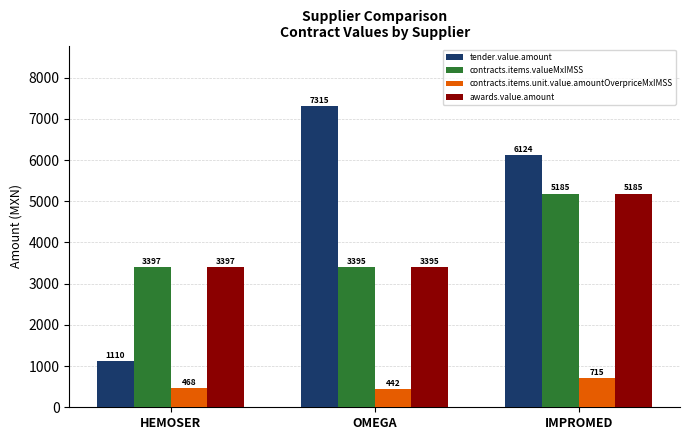

What is the maximum value for tender.value.amount?

7315.3